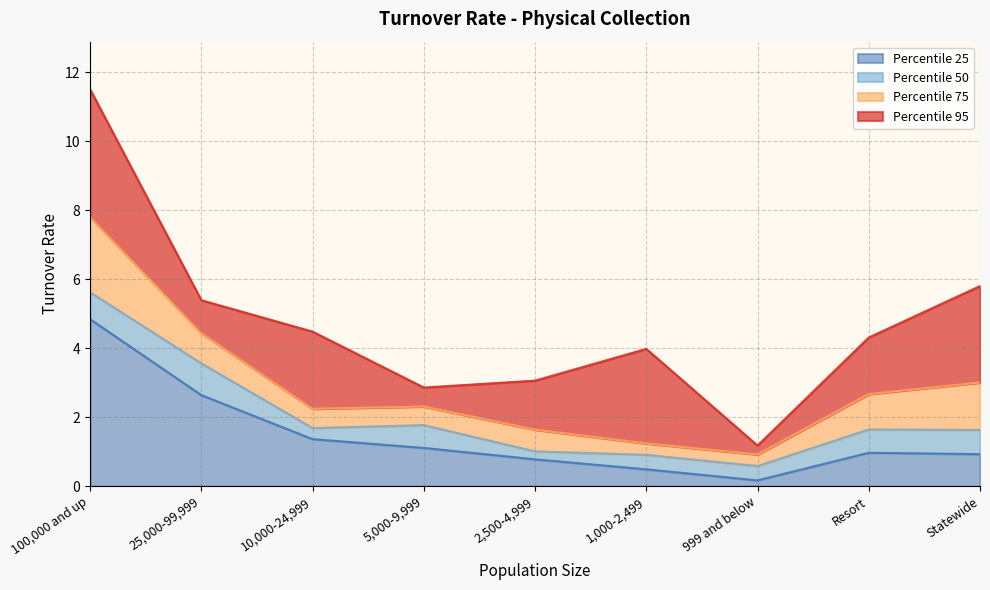

Rank the categories by Percentile 95 value from highest to lowest.

100,000 and up, Statewide, 25,000-99,999, 10,000-24,999, Resort, 1,000-2,499, 2,500-4,999, 5,000-9,999, 999 and below